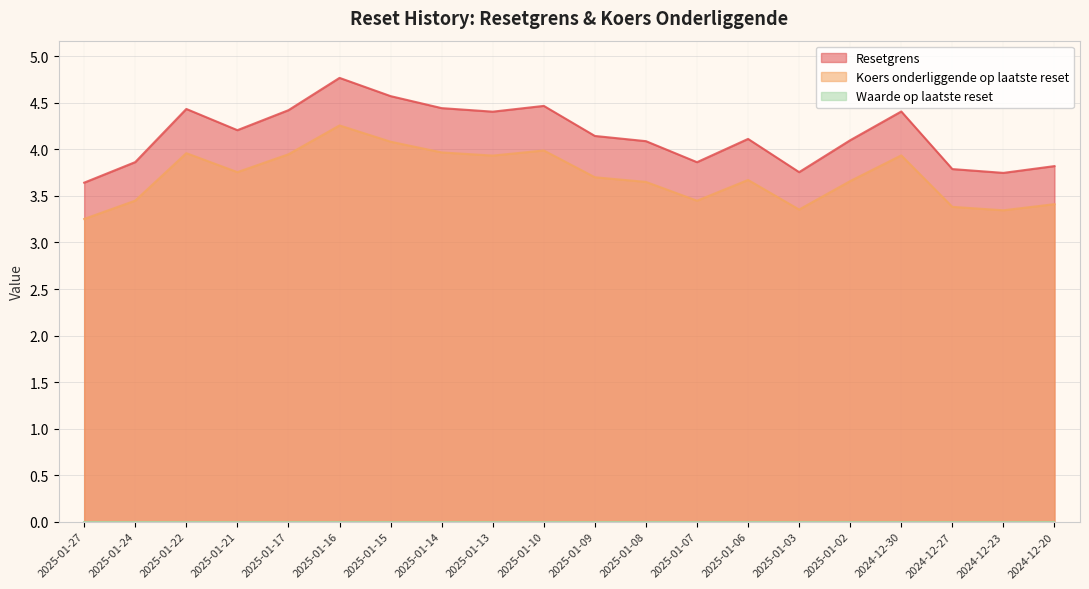

Which series changed the most between 2025-01-13 and 2025-01-09?

Resetgrens